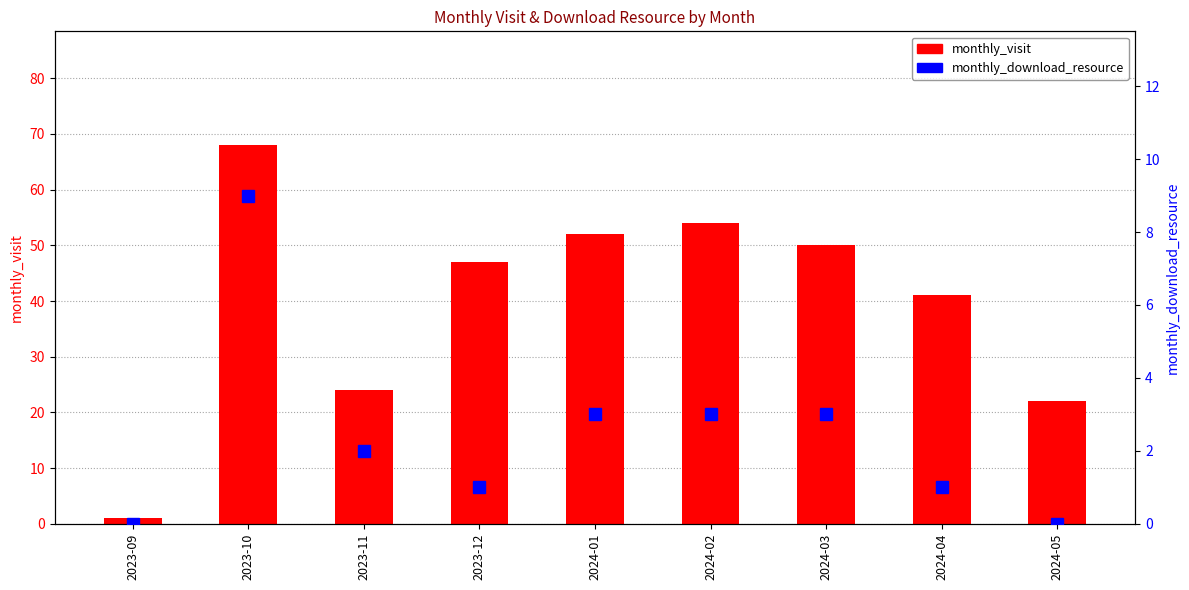

At which label does monthly_visit reach its minimum?

2023-09